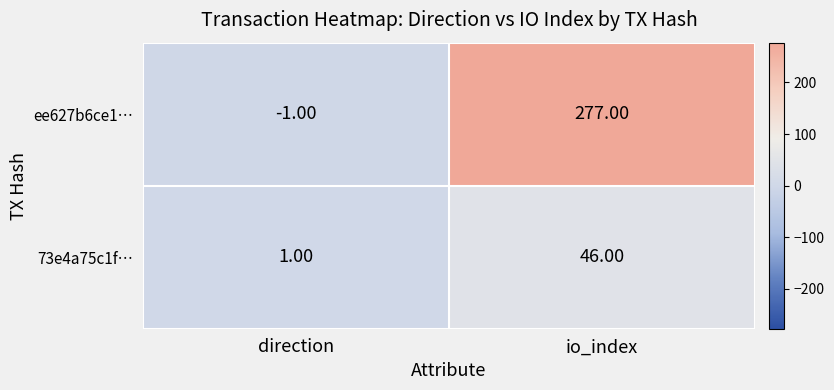

How many values in ee627b6ce1… are below zero?

1